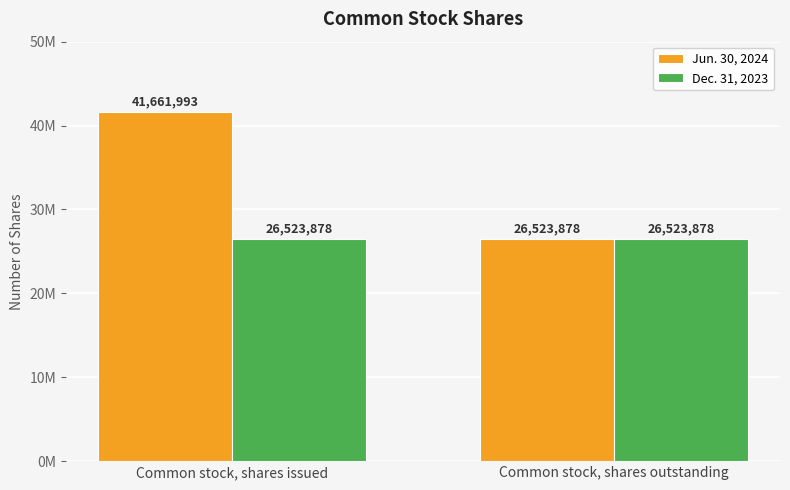

What value does the Dec. 31, 2023 series have at Common stock, shares issued?

26523878